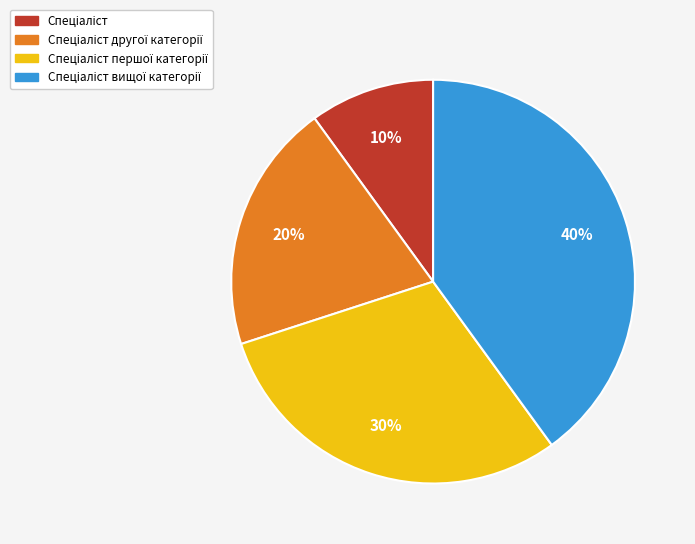

Is there a majority slice in this chart?

No